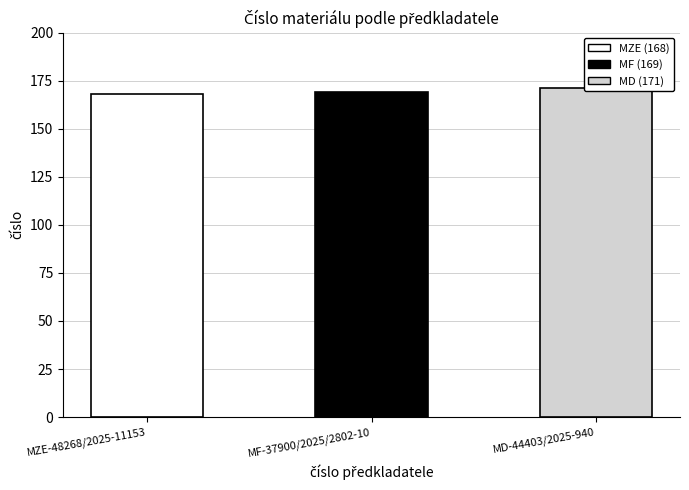

List the labels in order of value, smallest first.

MZE-48268/2025-11153, MF-37900/2025/2802-10, MD-44403/2025-940